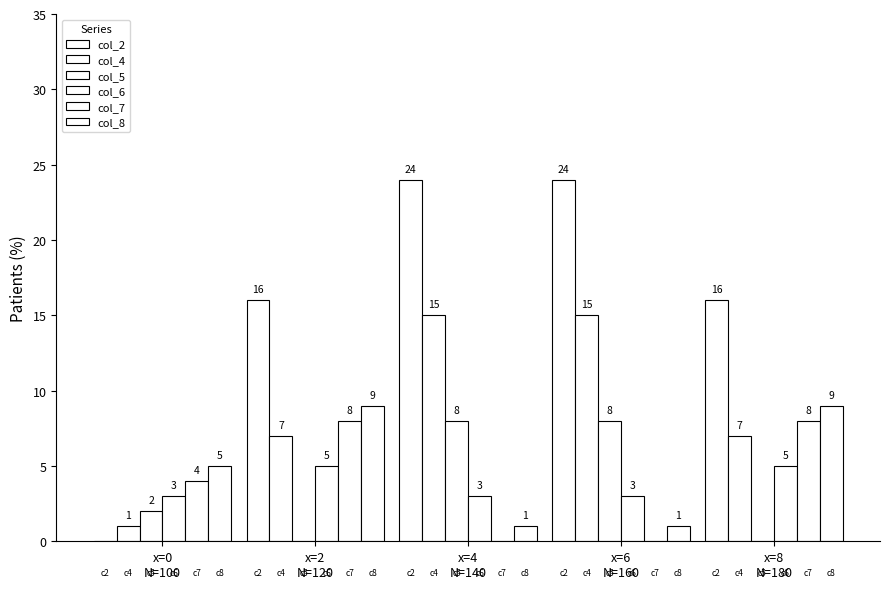

How many categories are shown in the chart?

5